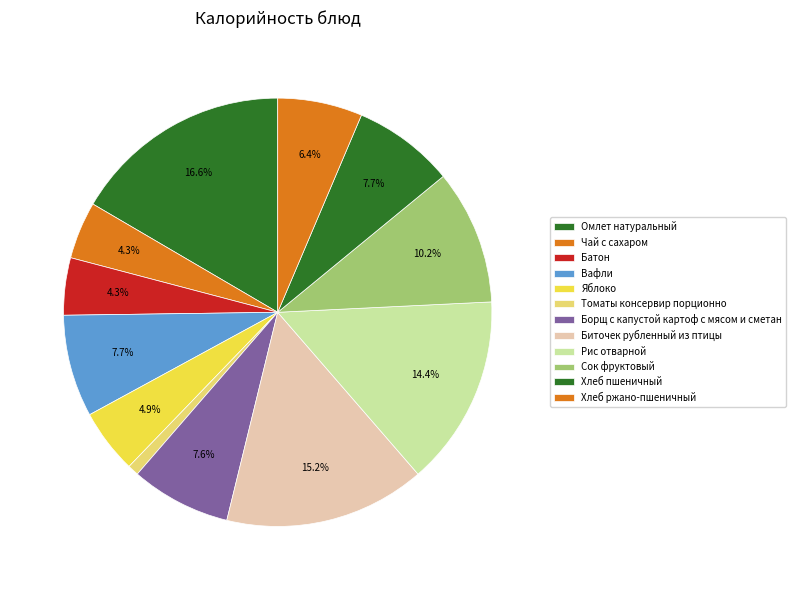

Which slice is the largest?

Омлет натуральный